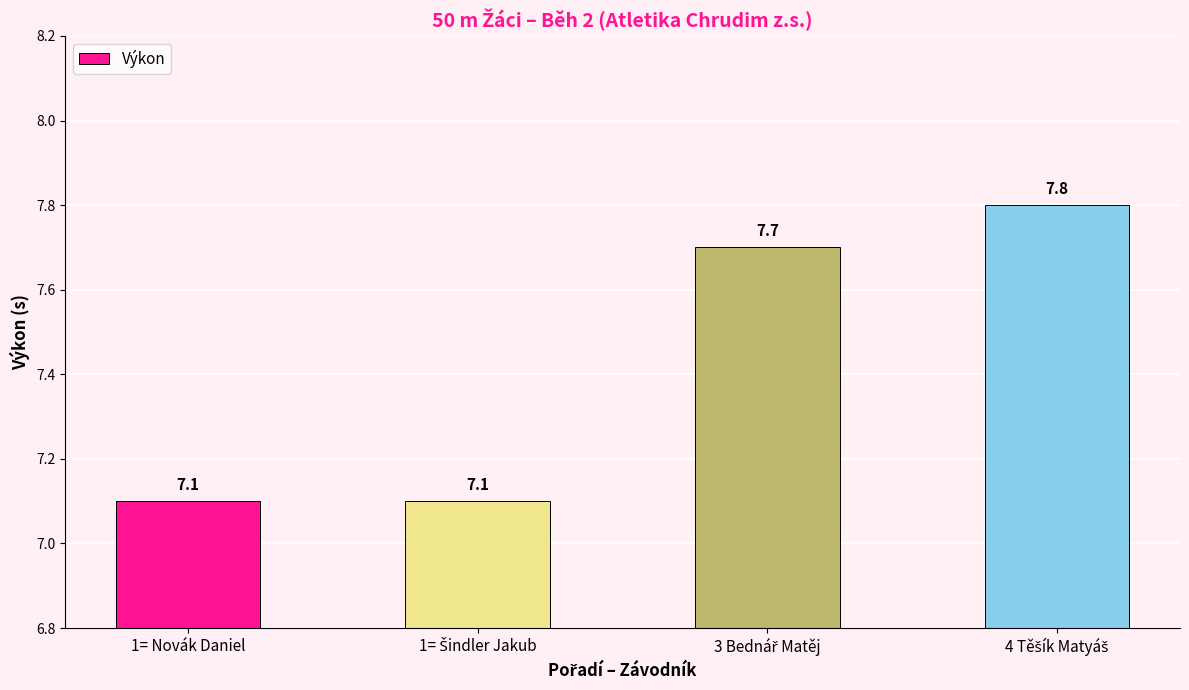

What is the difference between the second highest and second lowest values?

0.6